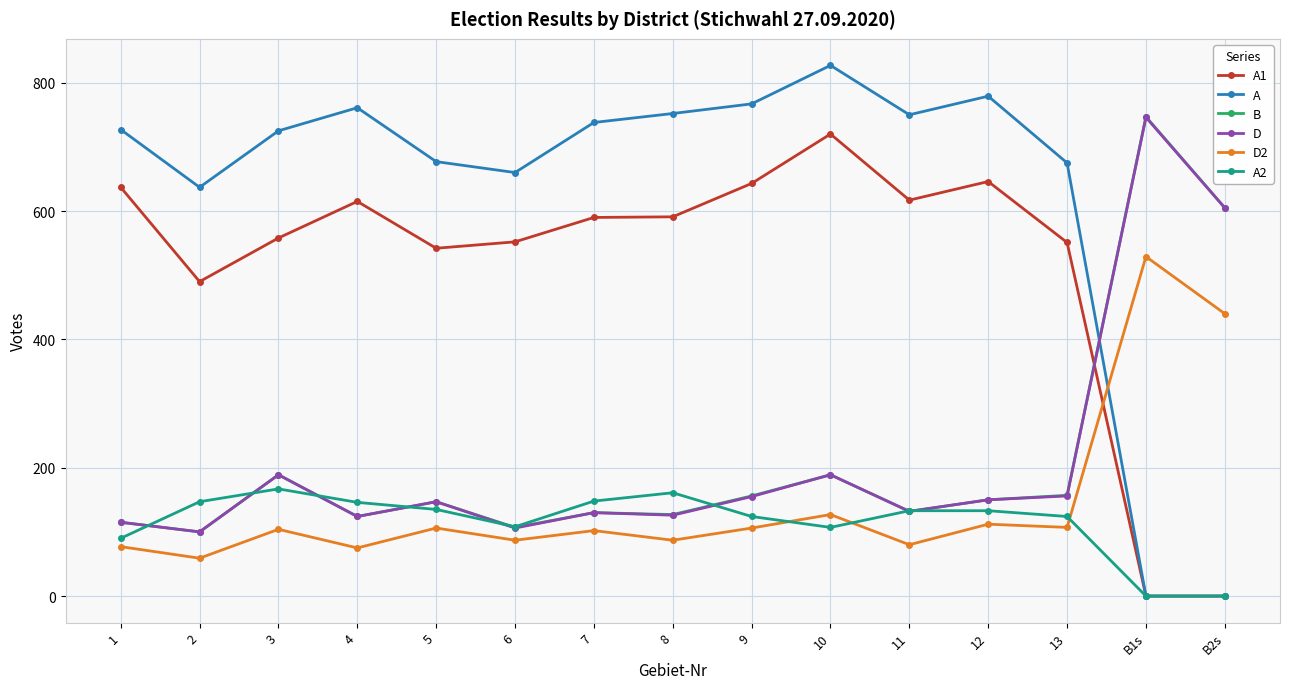

Between which two adjacent categories do B and A first intersect?

13 and B1s